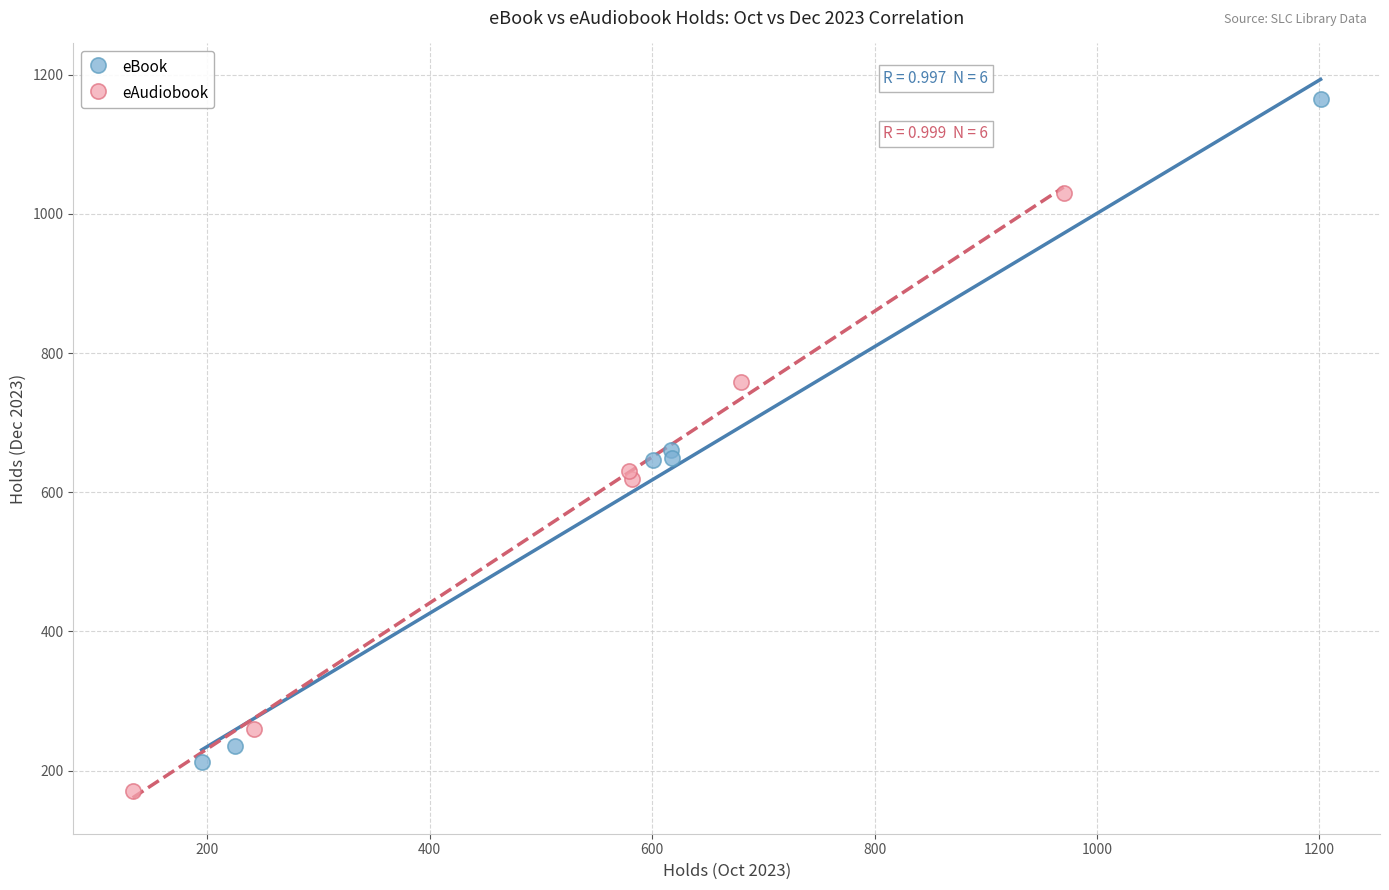

Which series has the largest Y range (max minus min)?

eBook